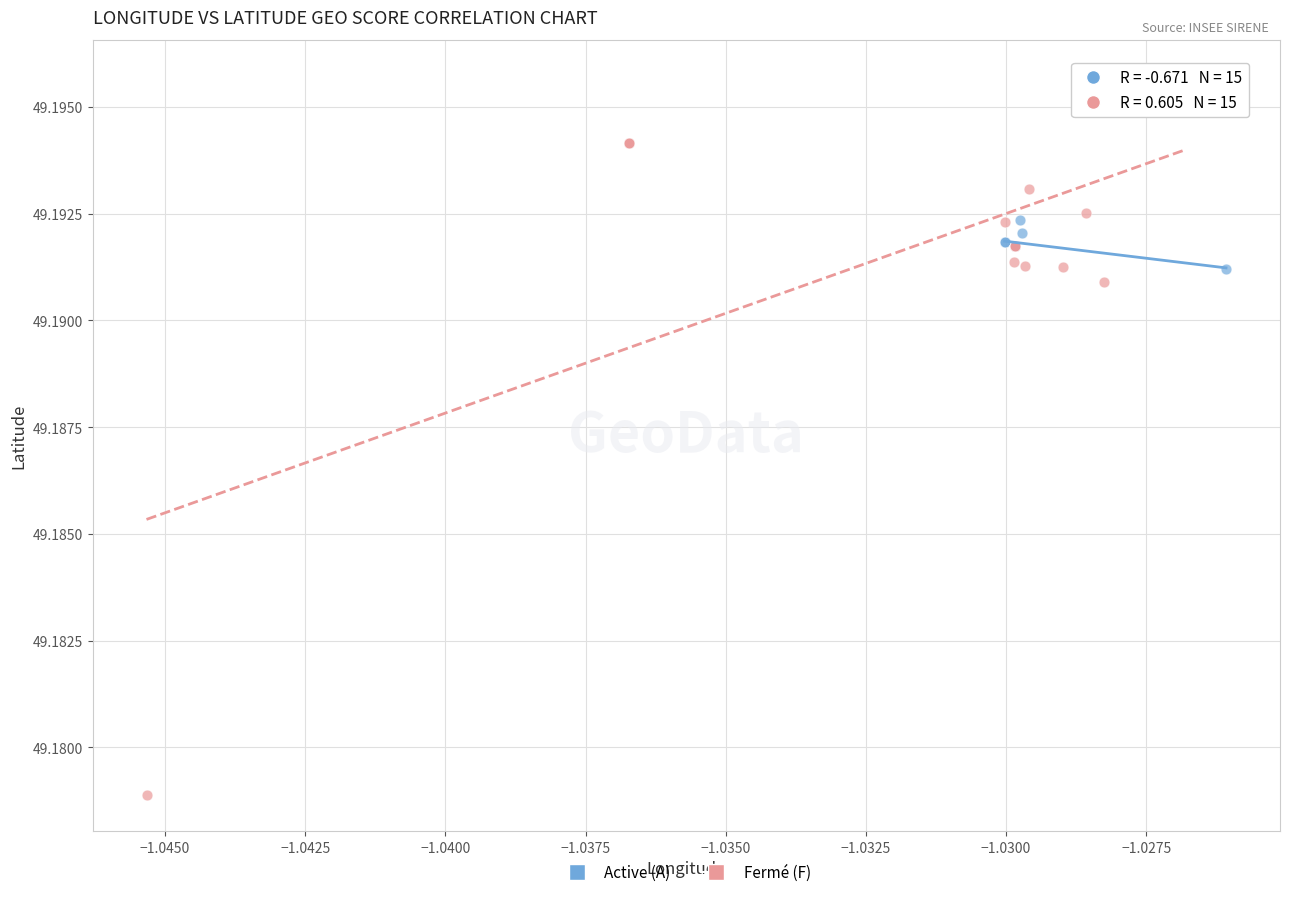

Which series reaches the maximum Y coordinate?

Fermé (F)